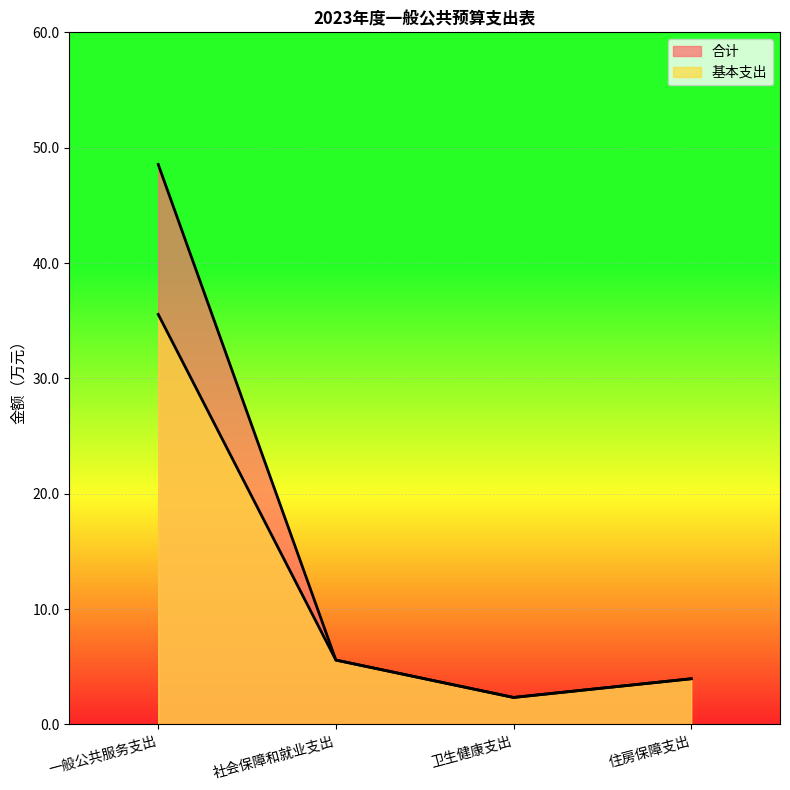

Reading right to left, what are all the values shown in this chart?

合计: 4.0	2.3	5.6	48.5
基本支出: 4.0	2.3	5.6	35.5